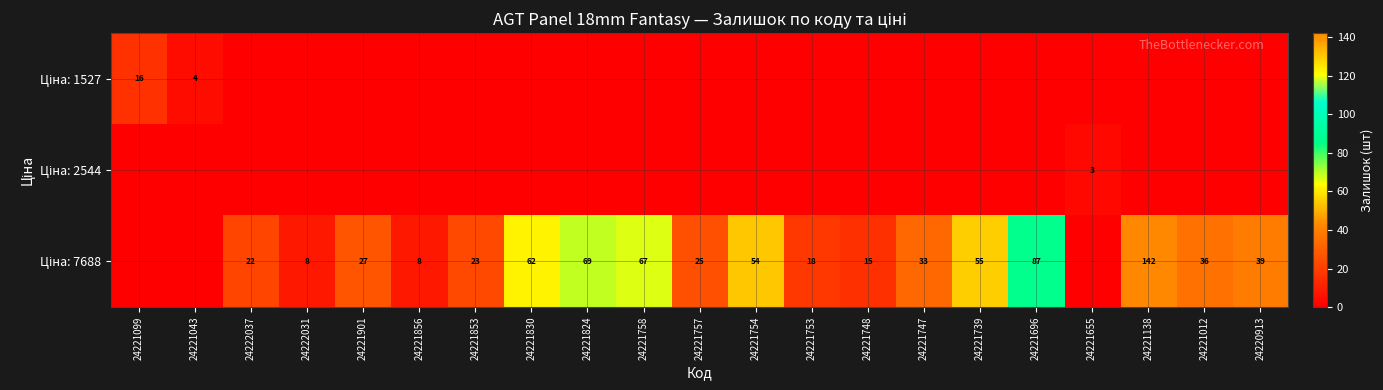

How many series are shown in this chart?

3